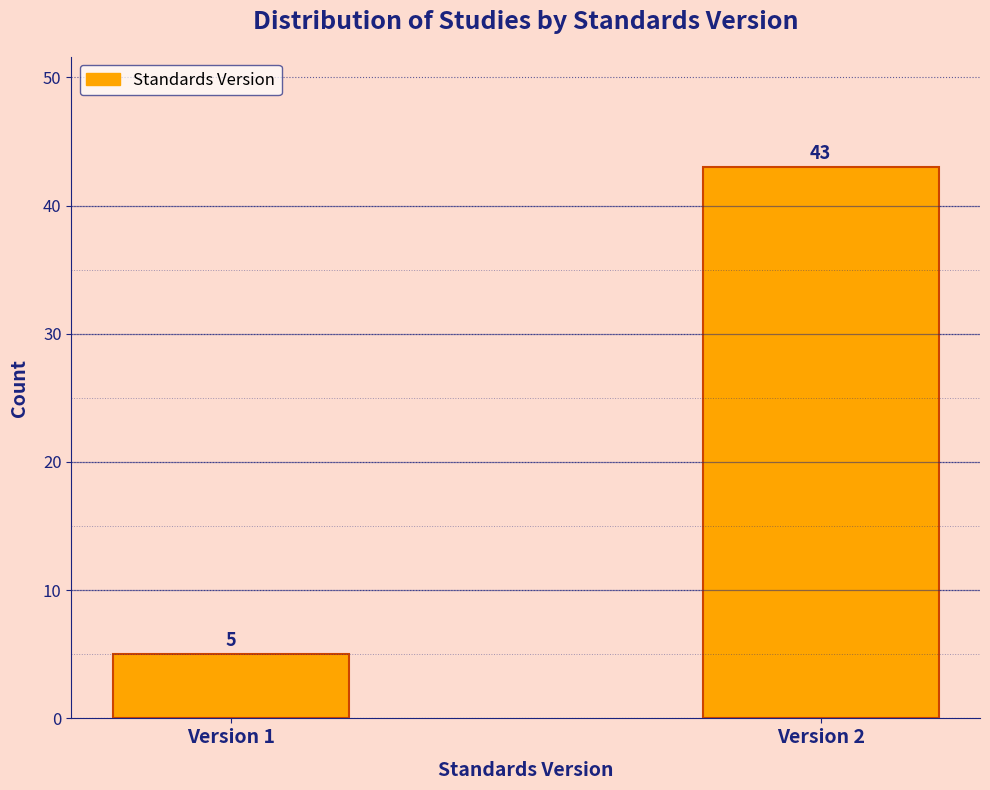

Reading left to right, what are all the values shown in this chart?

Version 1=5	Version 2=43